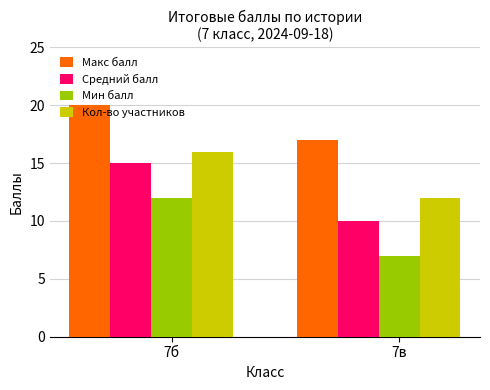

What is the minimum value shown in the chart?

7